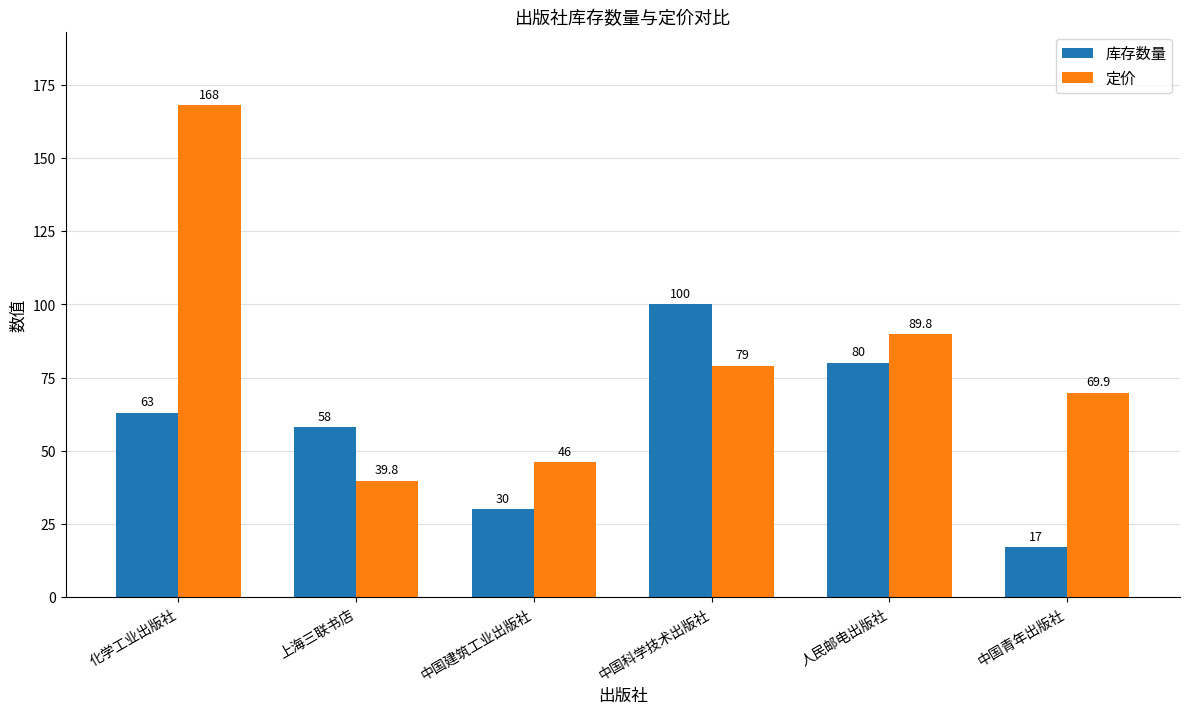

What is the total value across all series at 上海三联书店?

97.8